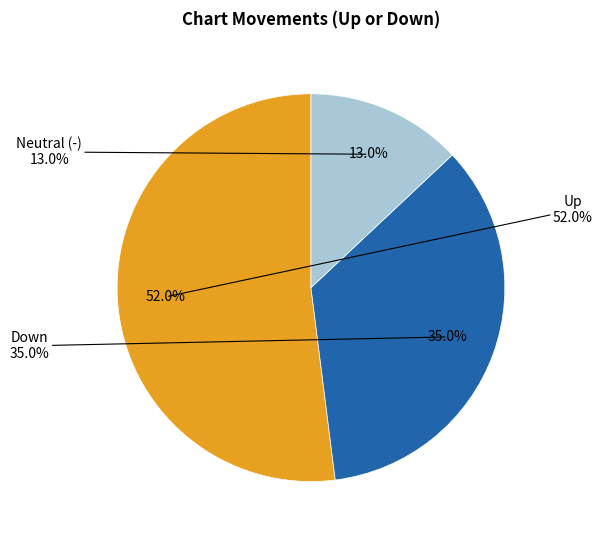

To the nearest percent, what portion does - represent?

13%